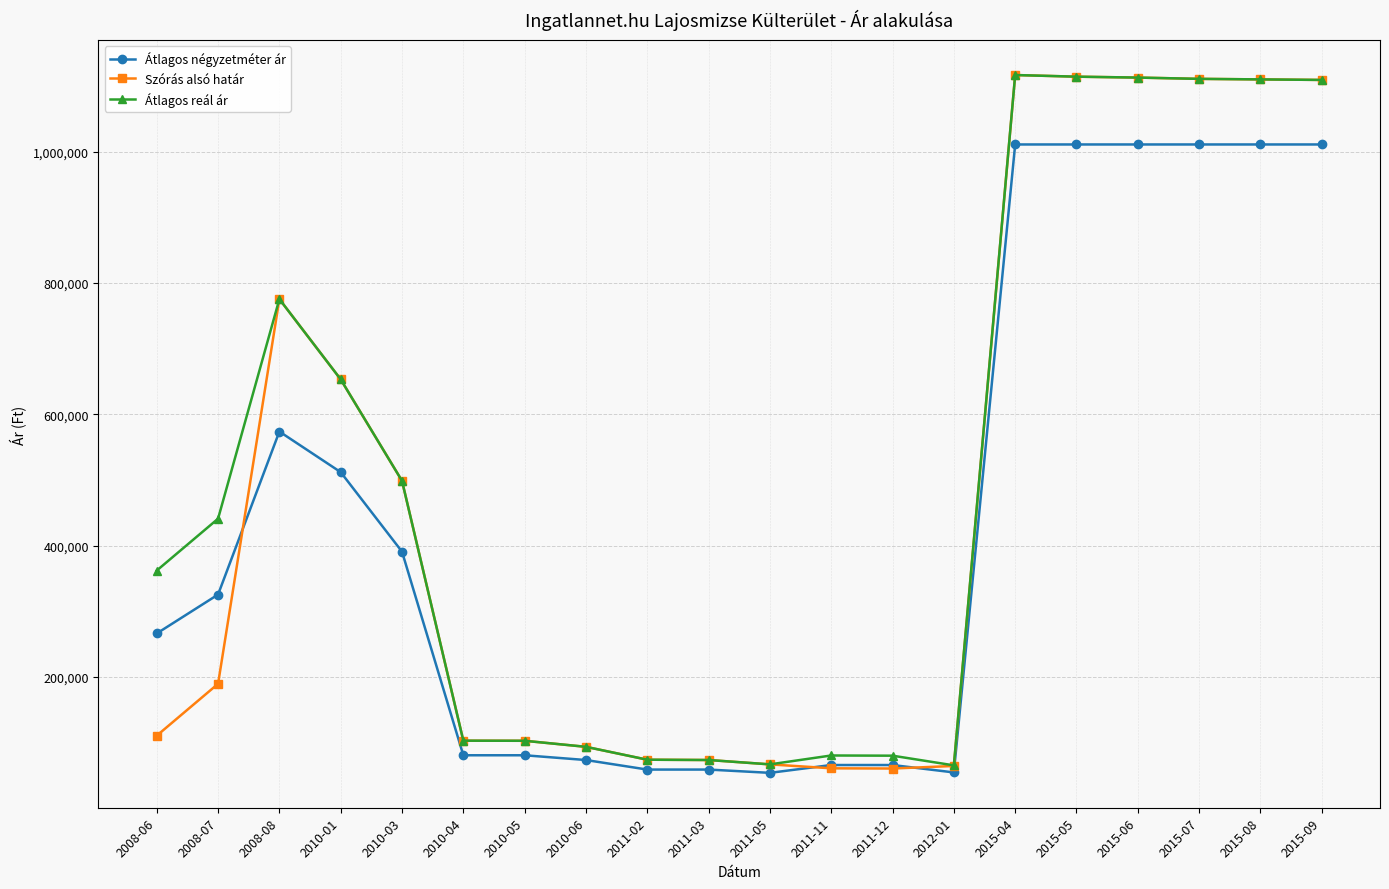

List the series in order of their overall mean, lowest first.

Átlagos négyzetméter ár, Szórás alsó határ, Átlagos reál ár